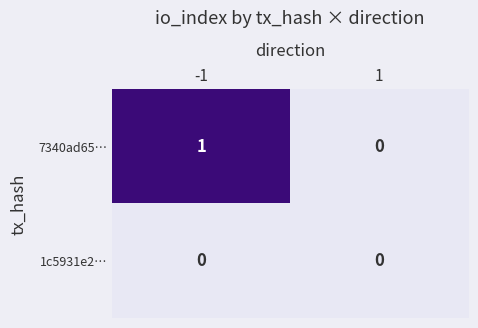

At which category is the sum across all series the highest?

-1